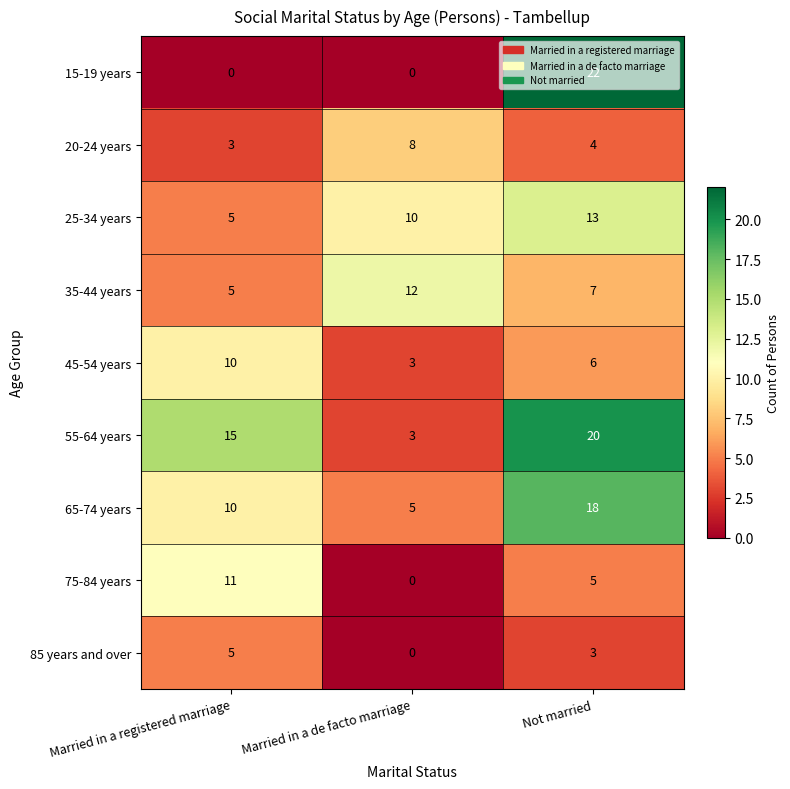

At how many categories does at least one series exceed 19?

1